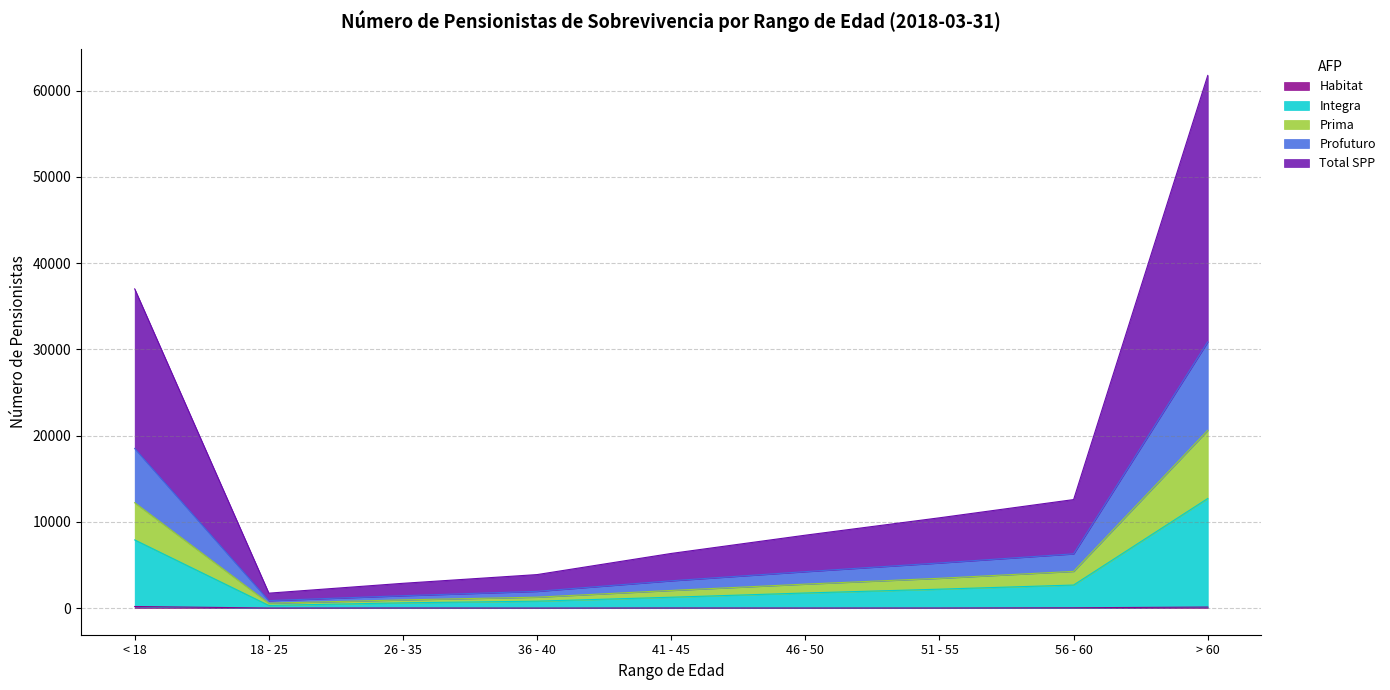

Does the chart display data point markers on the line(s)?

No